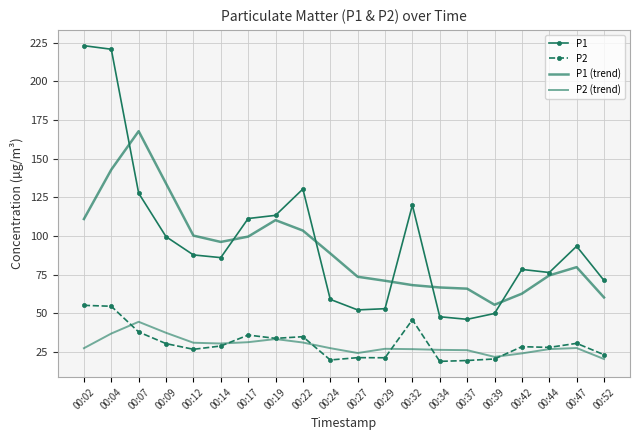

Reading right to left, list all the values displayed in this chart.

P1: 71.2	93.3	76.3	78.3	49.9	46.1	47.8	119.9	53.0	52.2	59.0	130.3	113.3	111.2	86.0	87.7	99.5	127.7	220.7	223.0
P2: 23.2	30.6	27.9	28.4	20.4	19.4	18.9	45.8	21.2	21.3	19.8	34.9	33.8	35.9	28.8	26.7	30.4	37.9	54.5	55.1
P1 (trend): 60.2	79.8	74.5	62.7	55.5	65.9	66.7	68.2	71.0	73.6	88.7	103.5	110.2	99.6	96.1	100.2	133.9	167.7	142.8	110.9
P2 (trend): 20.4	27.5	26.8	24.1	21.8	26.1	26.3	26.8	27.0	24.3	27.4	31.1	33.3	31.3	30.5	30.9	37.4	44.5	36.9	27.4